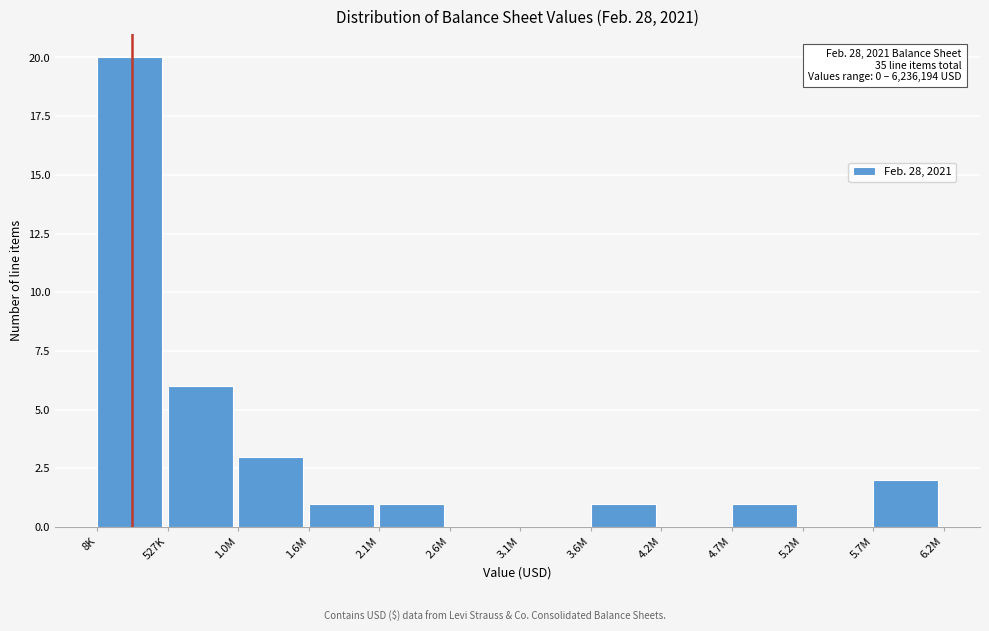

Reading right to left, extract all data points from this chart.

5.7M=2	5.2M=0	4.7M=1	4.2M=0	3.6M=1	3.1M=0	2.6M=0	2.1M=1	1.6M=1	1.0M=3	527K=6	8K=20